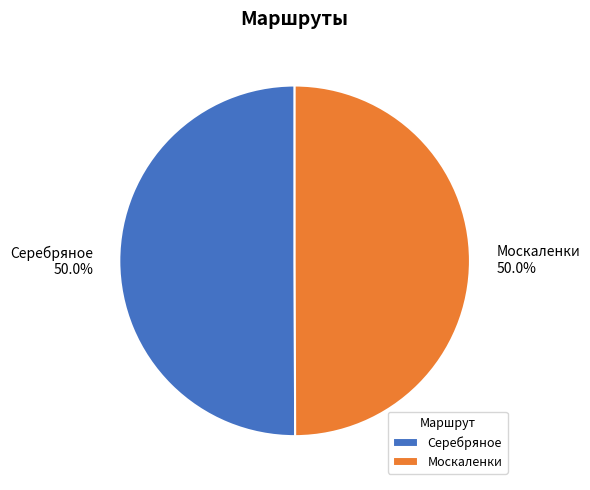

The Серебряное slice represents 50% of the pie. True or false?

True